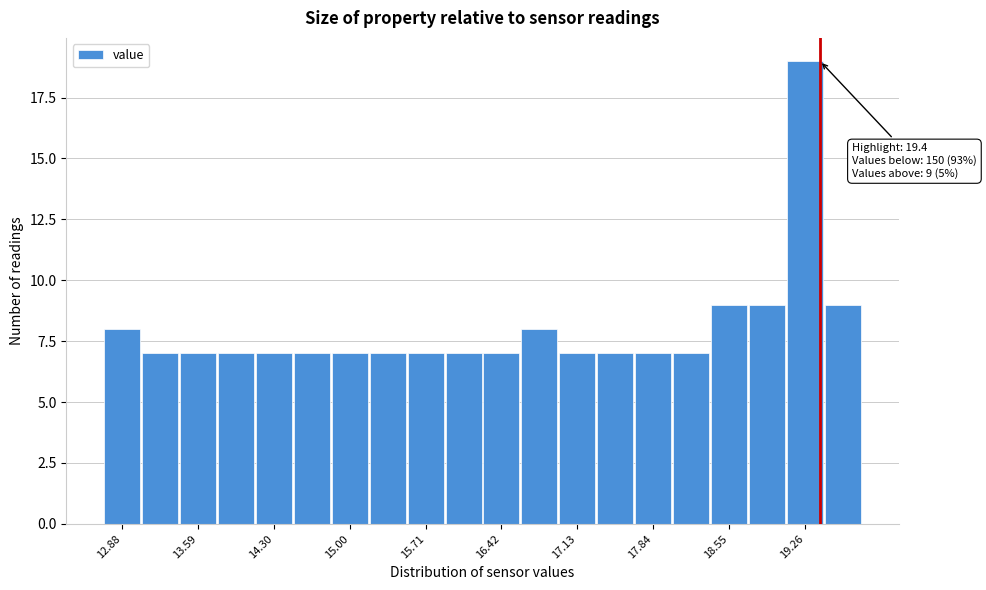

Around what value on the x-axis is the tallest bar? Give the approximate position of its centre, as read against the axis.

19.3